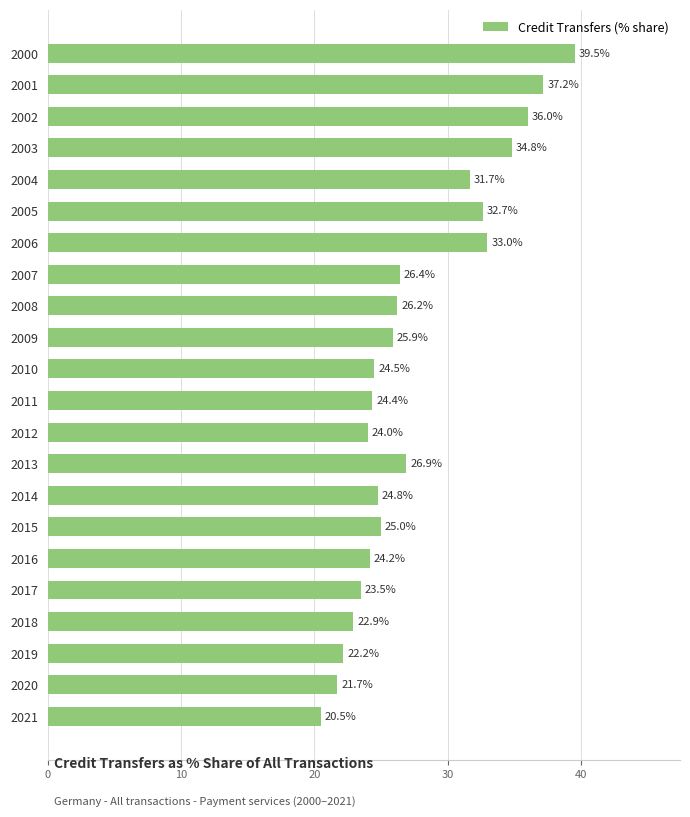

How many values are below 25?

11